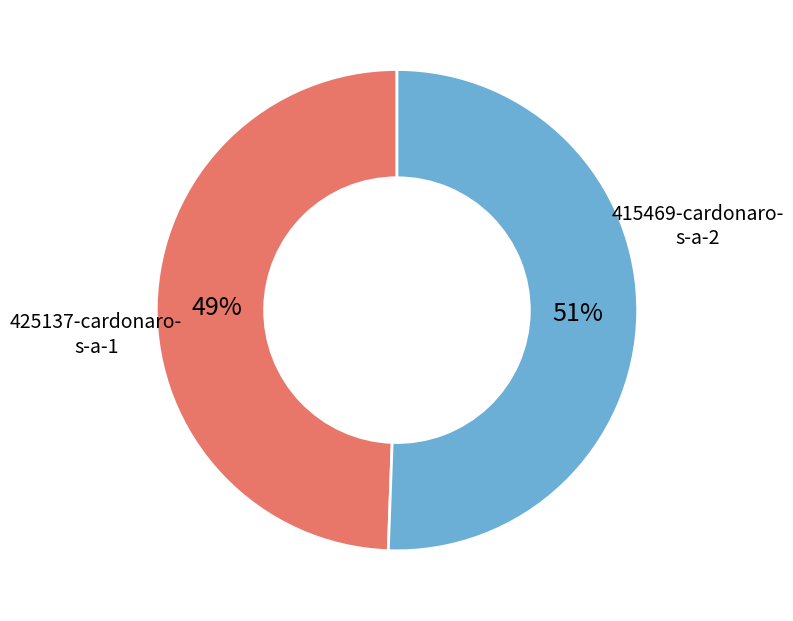

Does any single category account for the majority?

Yes